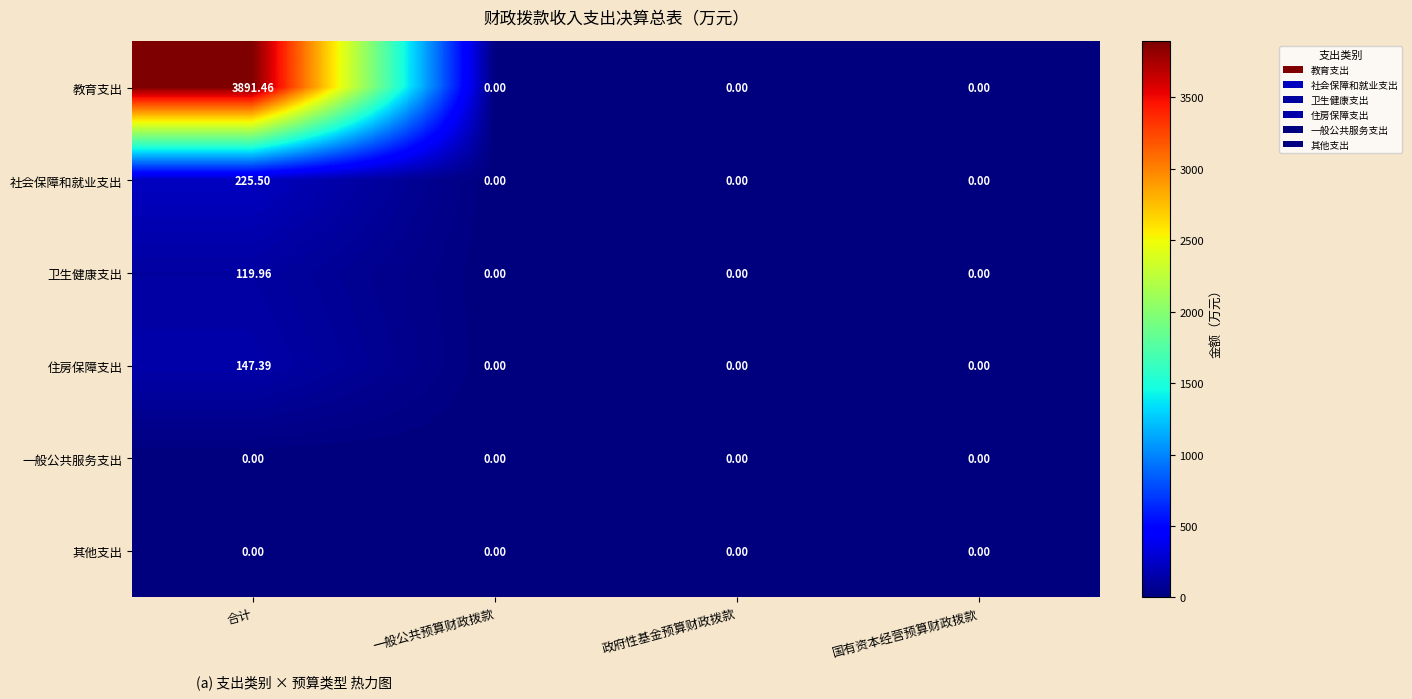

At which category is the sum across all series the highest?

合计